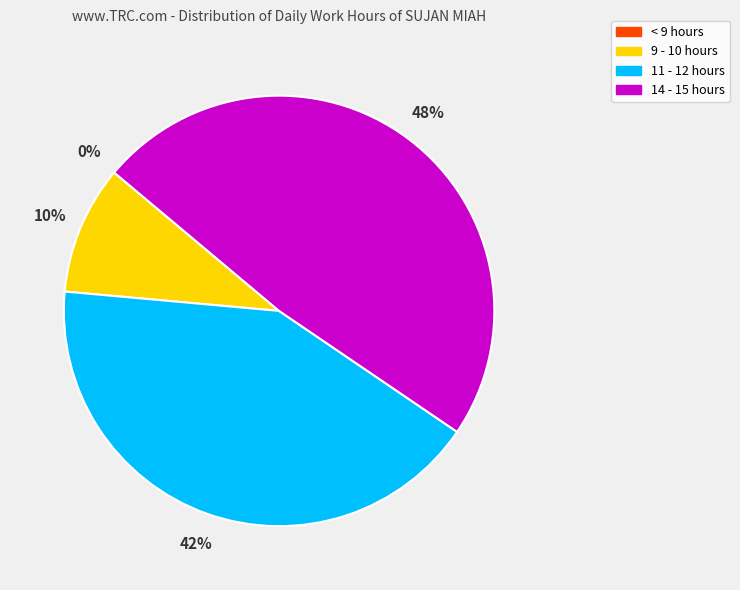

Is the sum of 14 - 15 hours and 11 - 12 hours greater than half?

Yes